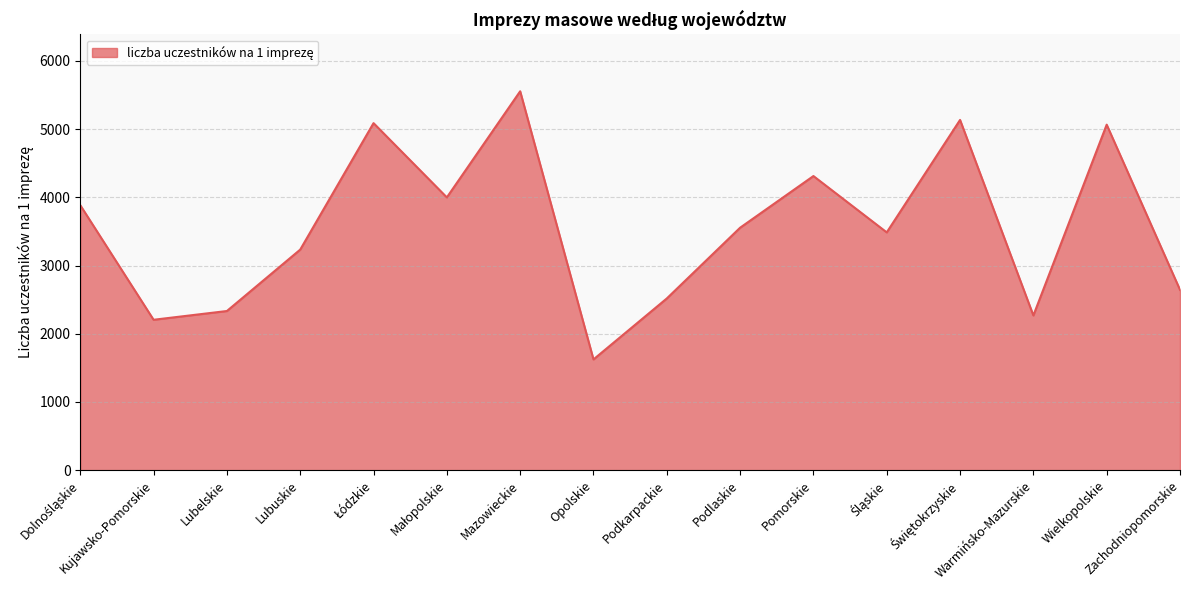

What is the maximum value shown in the chart?

5555.4